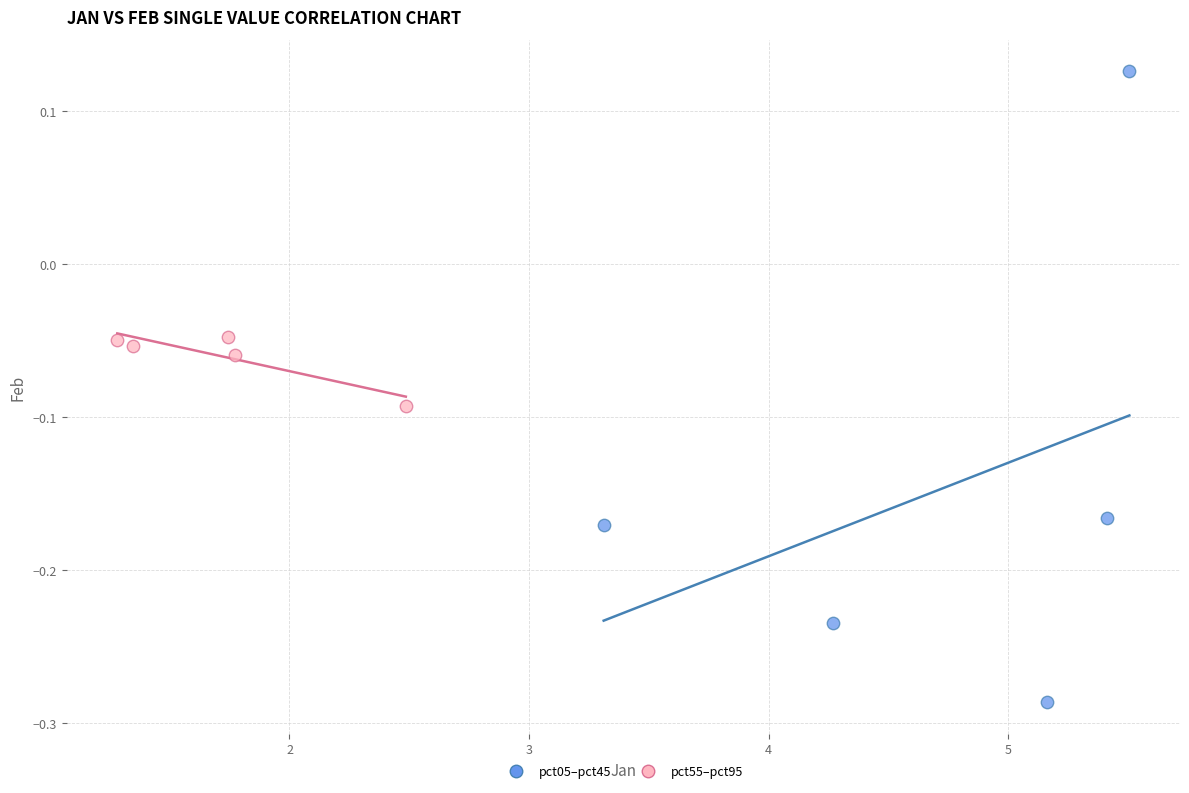

Which series has the largest Y range (max minus min)?

pct05–pct45